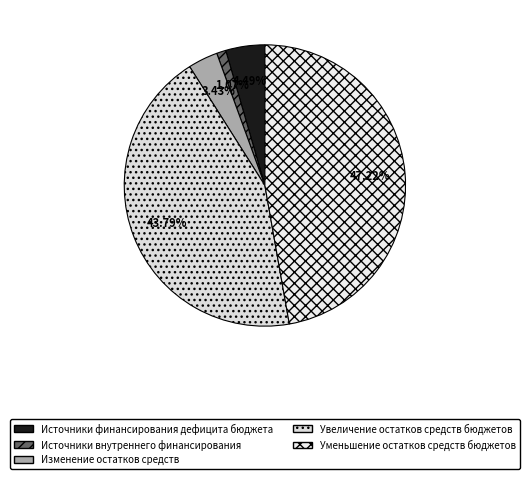

To the nearest percent, what percentage of the pie is Уменьшение остатков средств бюджетов?

47%